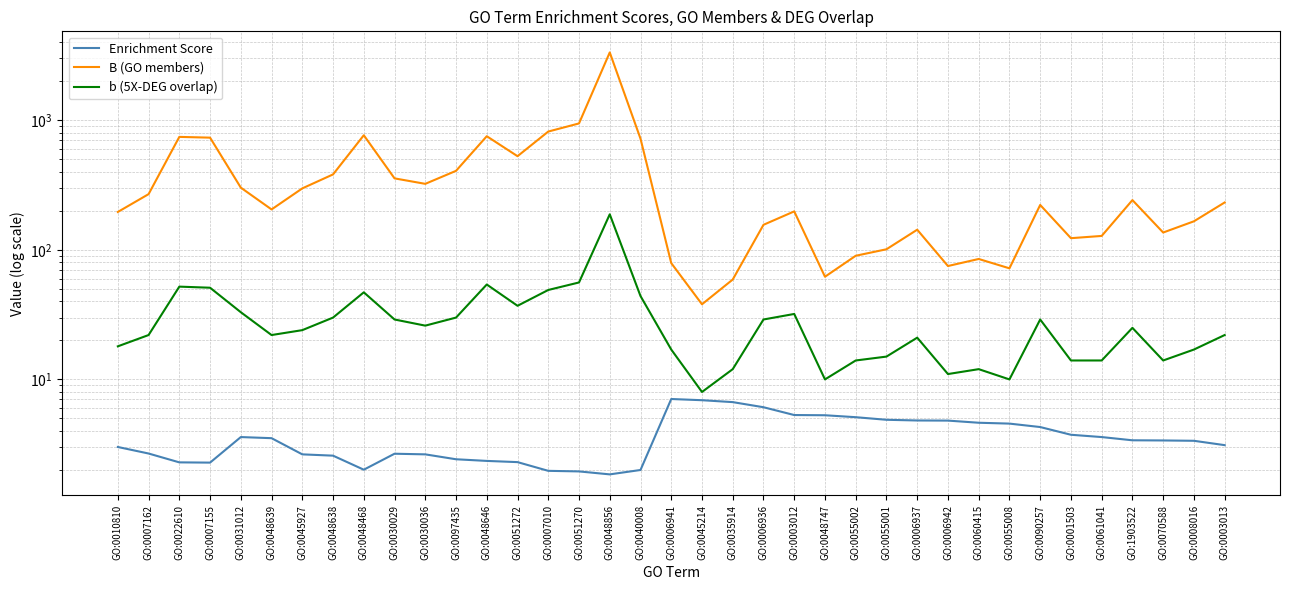

Is the value of b (5X-DEG overlap) at GO:0035914 greater than the value of Enrichment Score at GO:0055002?

Yes